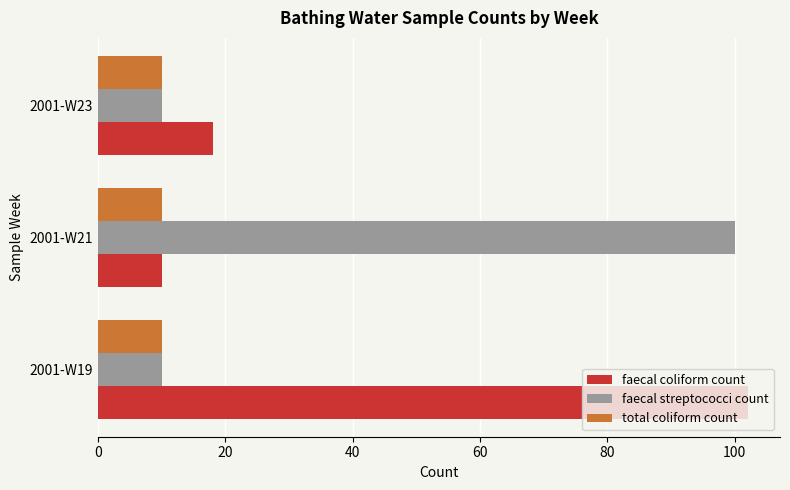

Where is faecal coliform count nearest to the value 56?

2001-W23